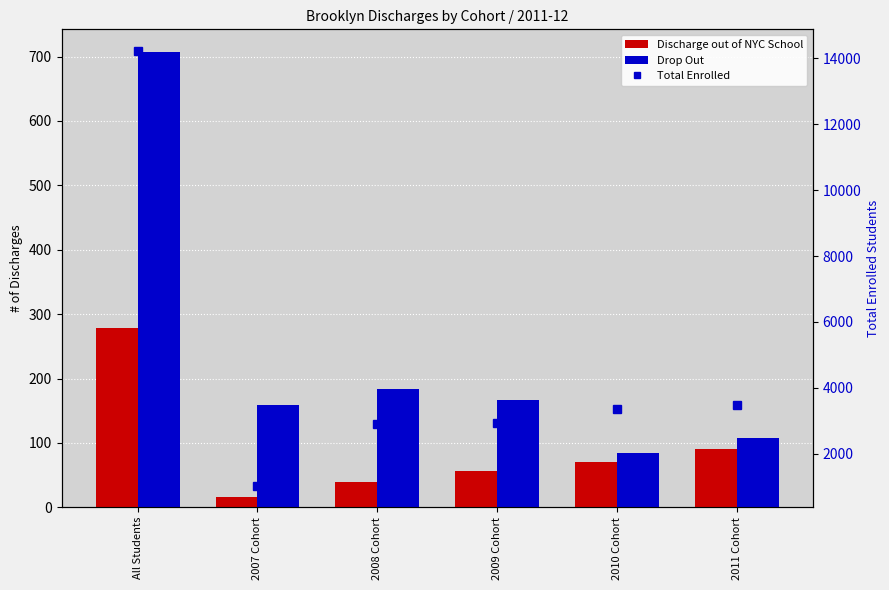

What is the difference between the Drop Out values at 2008 Cohort and All Students?

524